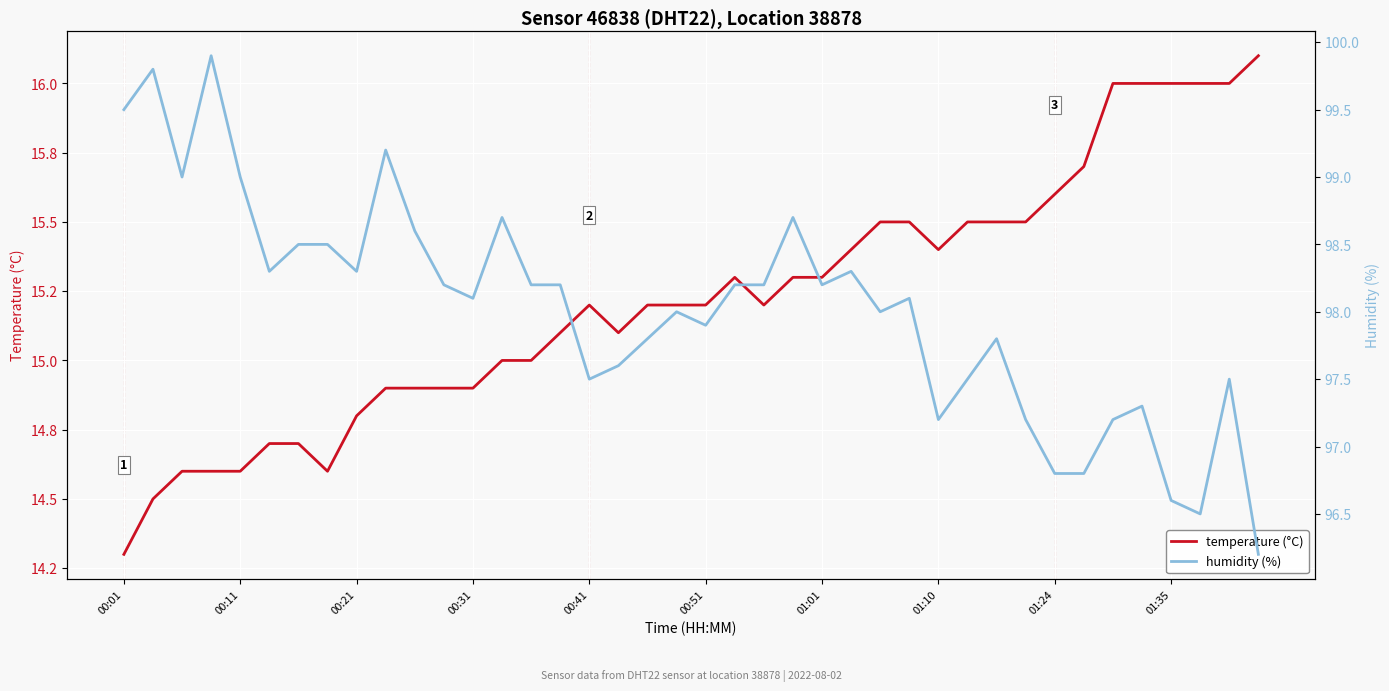

What position from the left is 35?

36